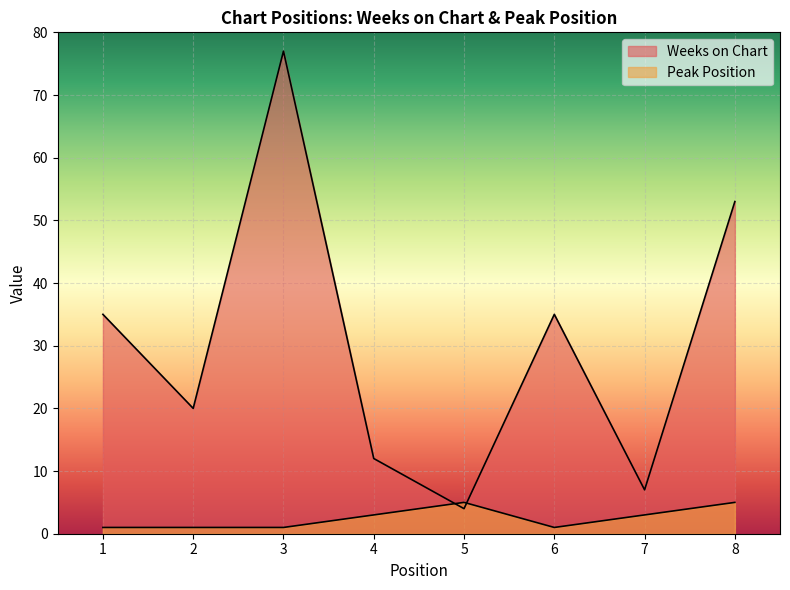

Which series has the largest range (max minus min)?

Weeks on Chart